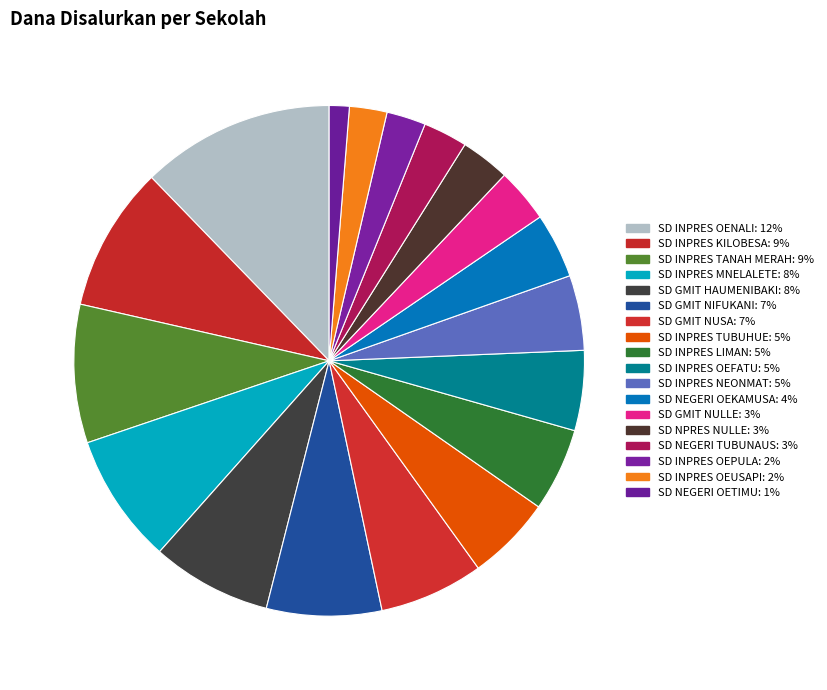

How many segments does this pie chart have?

18